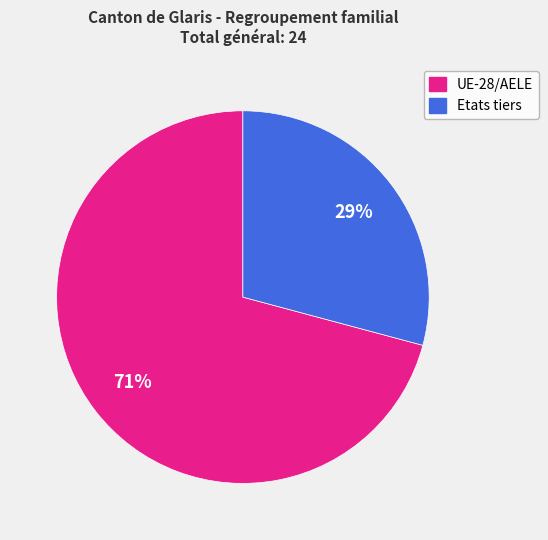

Combined, do UE-28/AELE and Etats tiers account for over 50%?

Yes